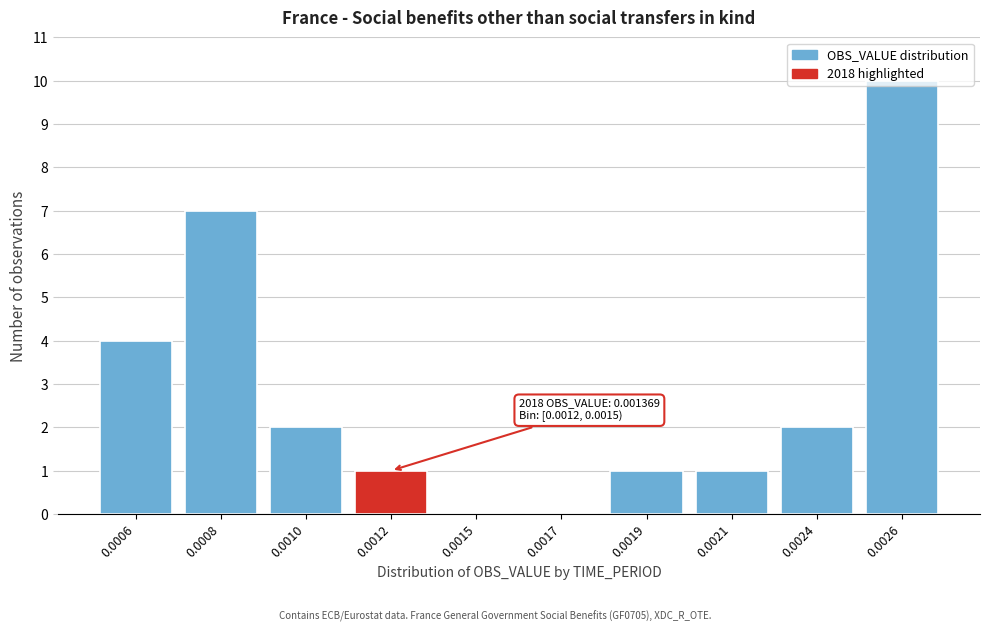

Approximately how many times larger is the value at 0.0006 compared to 0.0019?

4.0